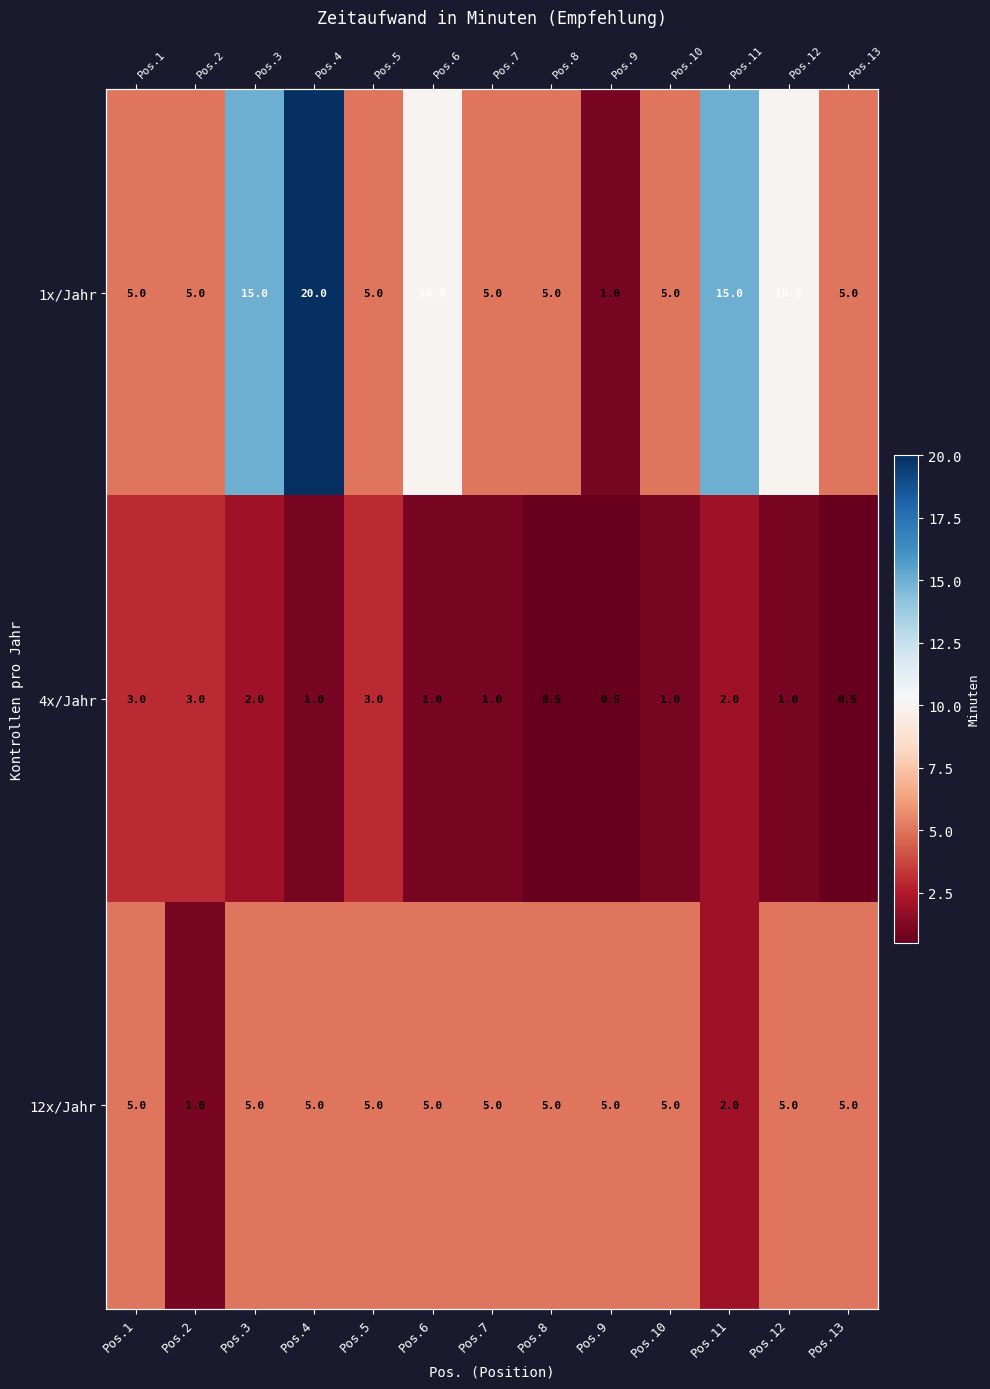

At which label is 1x/Jahr closest to 10?

Pos.6